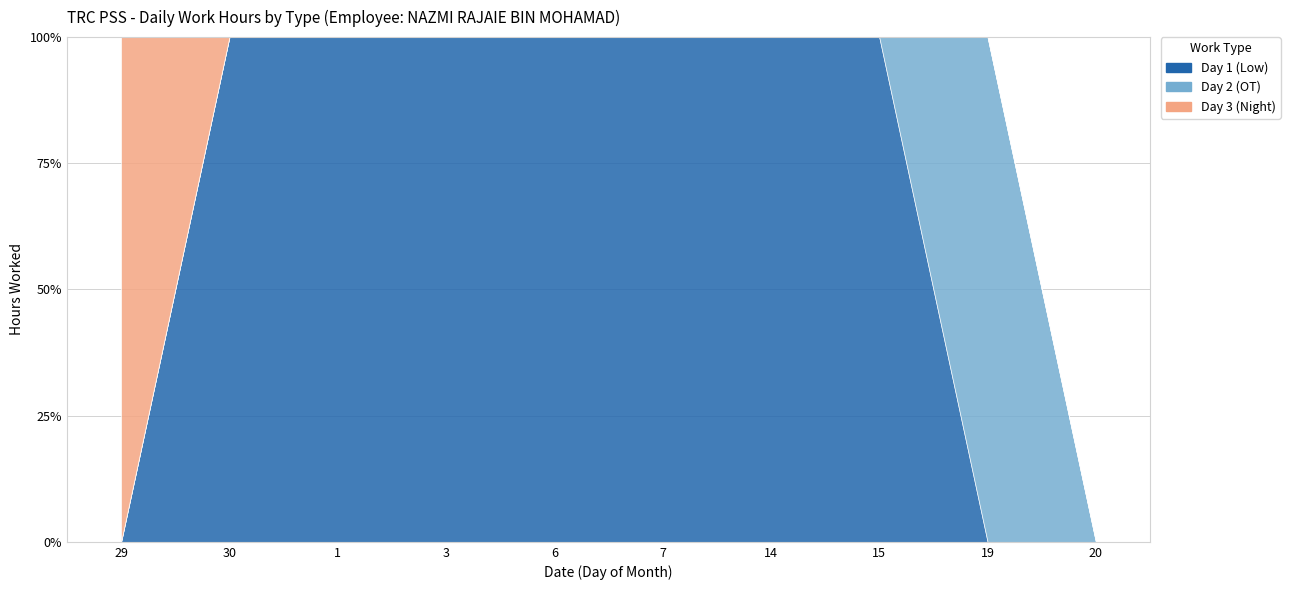

At which category does Day 1 (Low) reach its first local peak?

1